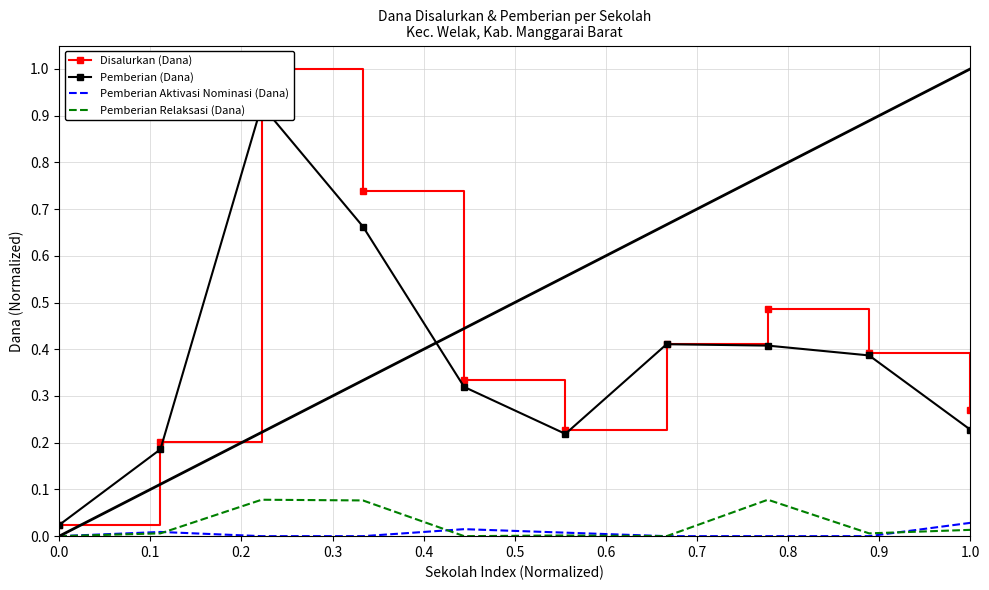

How many categories are shown in the chart?

10